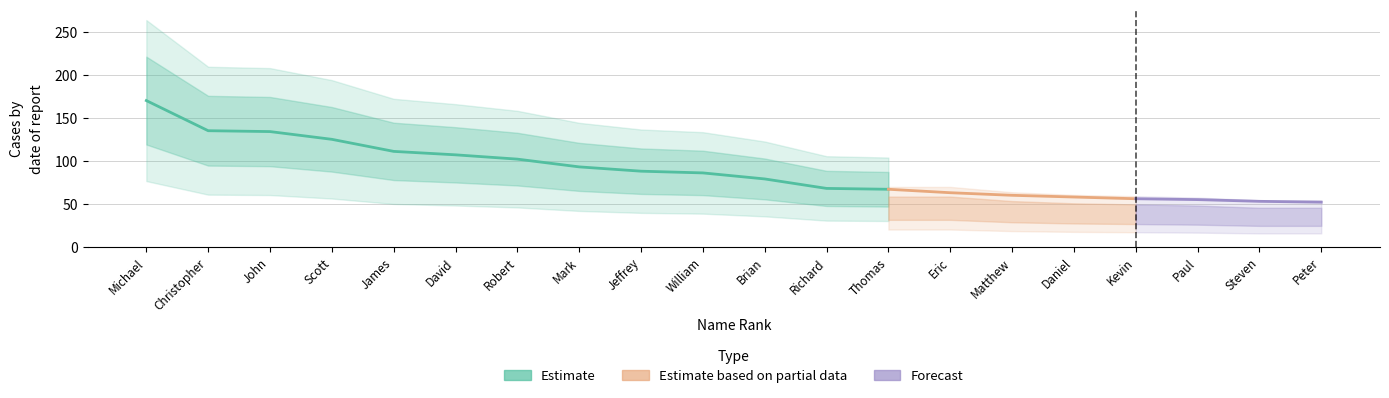

How many data points in Male are less than 86?

10